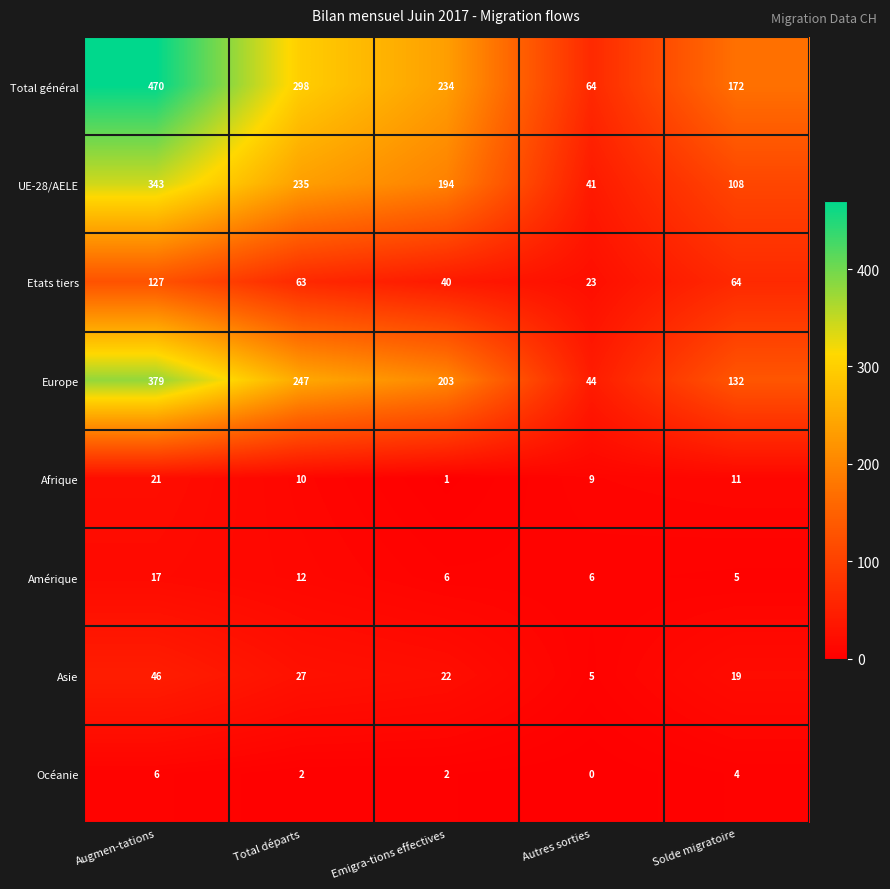

At which category is the sum across all series the highest?

Augmen-tations